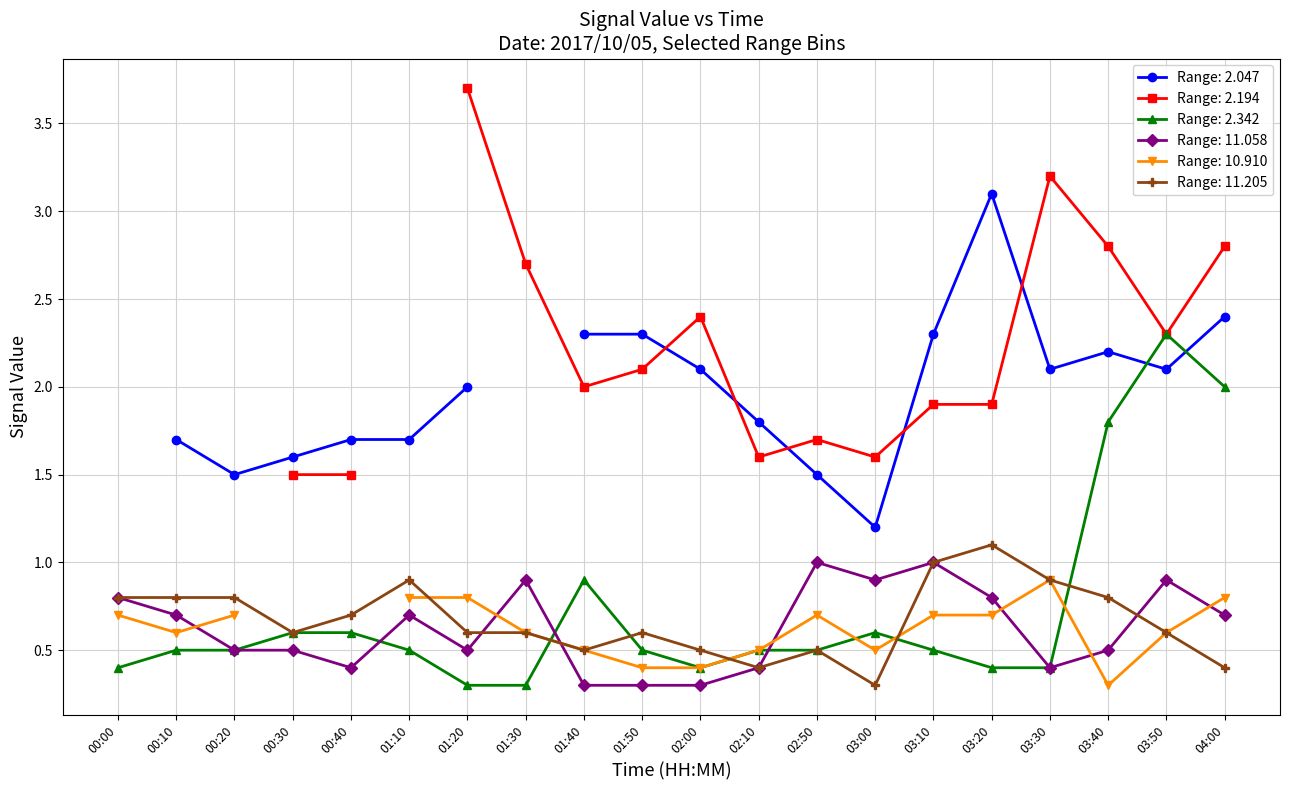

What is the lowest value of the 11.058 series?

0.3